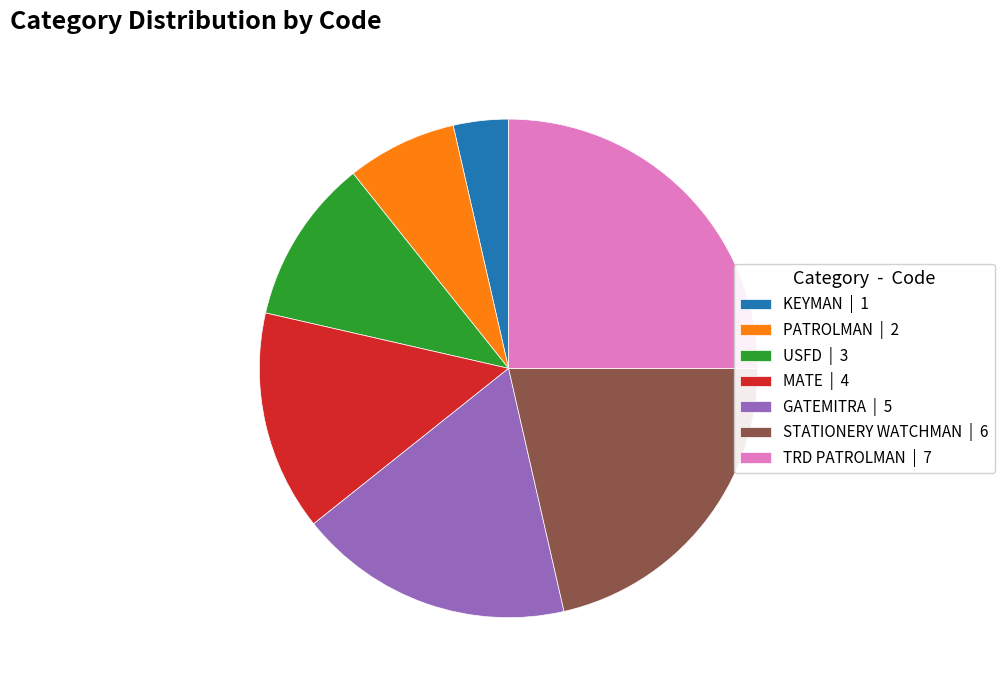

Rank the categories by value from lowest to highest.

KEYMAN, PATROLMAN, USFD, MATE, GATEMITRA, STATIONERY WATCHMAN, TRD PATROLMAN